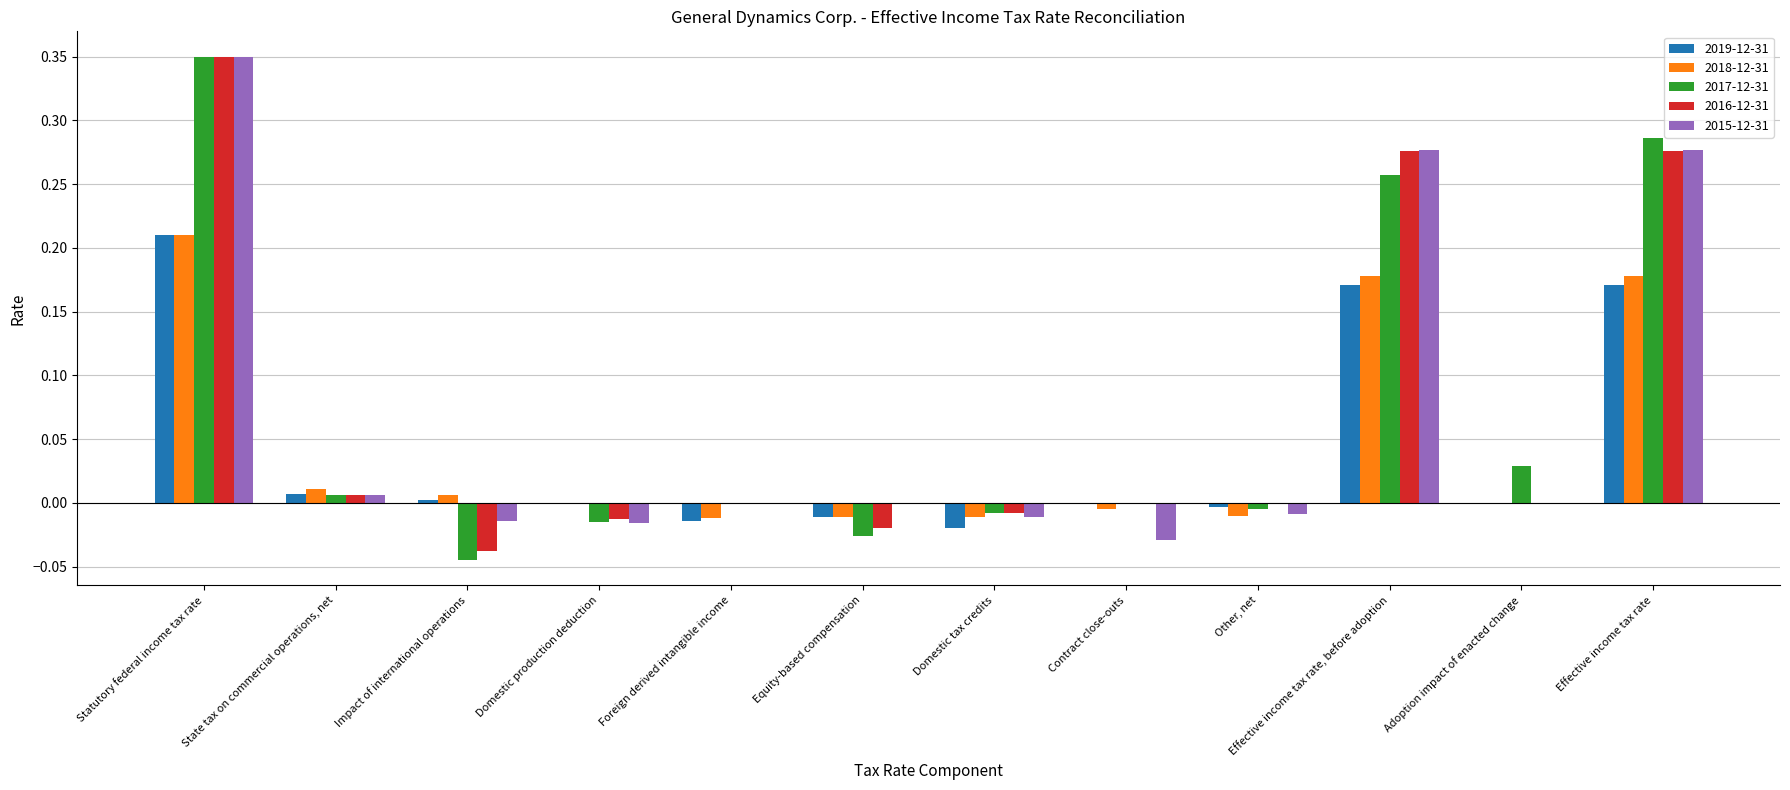

How many series are shown in this chart?

5